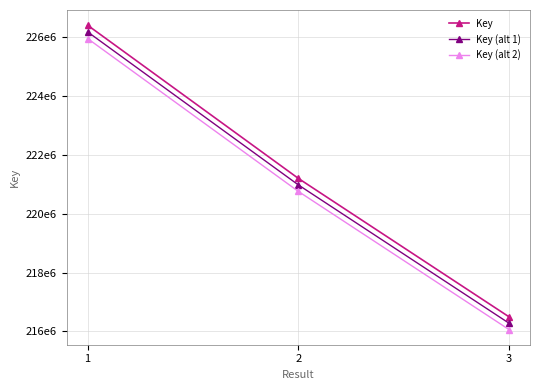

What is the value of the Key point at the 2nd from the left?

221204438.0